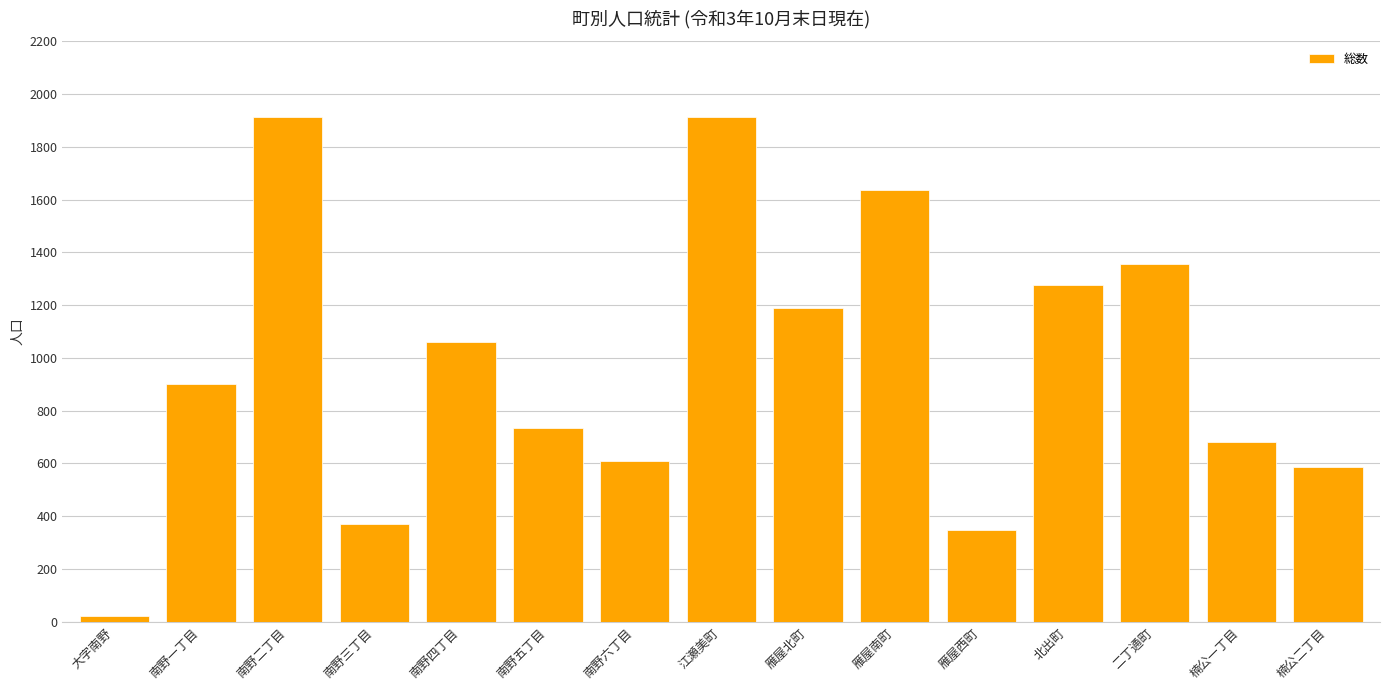

Between 南野二丁目 and 雁屋南町, which is larger?

南野二丁目